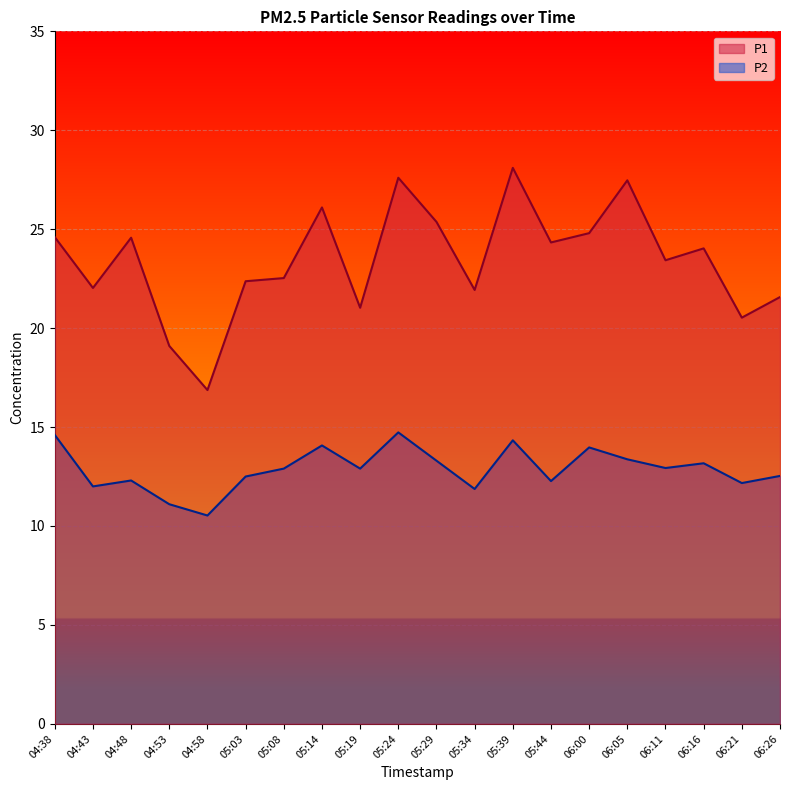

Reading left to right, transcribe all the data shown in this chart.

P1: 04:38=24.6	04:43=22.0	04:48=24.6	04:53=19.1	04:58=16.9	05:03=22.4	05:08=22.5	05:14=26.1	05:19=21.0	05:24=27.6	05:29=25.4	05:34=21.9	05:39=28.1	05:44=24.3	06:00=24.8	06:05=27.5	06:11=23.4	06:16=24.0	06:21=20.5	06:26=21.6
P2: 04:38=14.6	04:43=12.0	04:48=12.3	04:53=11.1	04:58=10.5	05:03=12.5	05:08=12.9	05:14=14.1	05:19=12.9	05:24=14.7	05:29=13.3	05:34=11.9	05:39=14.3	05:44=12.3	06:00=14.0	06:05=13.4	06:11=12.9	06:16=13.2	06:21=12.2	06:26=12.5